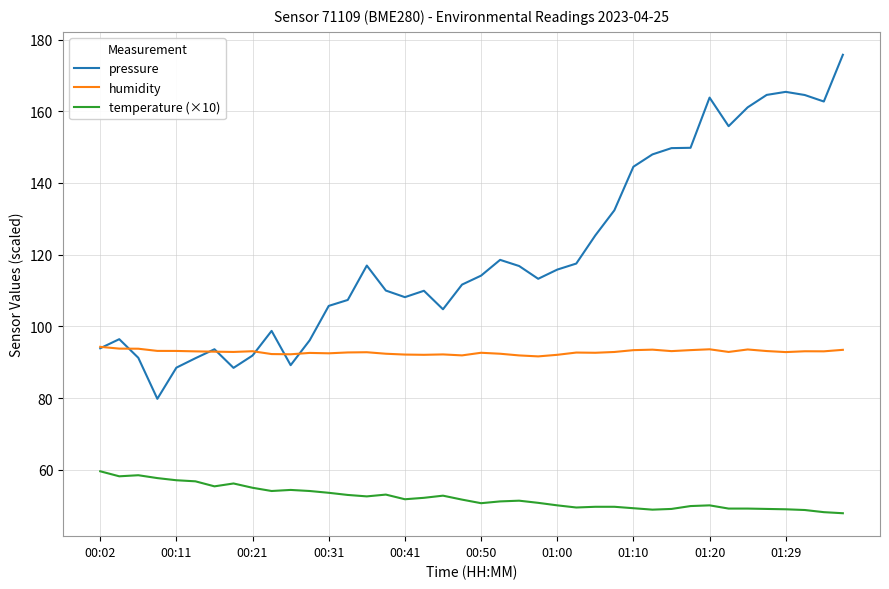

How many values in the pressure series are below 114?

20